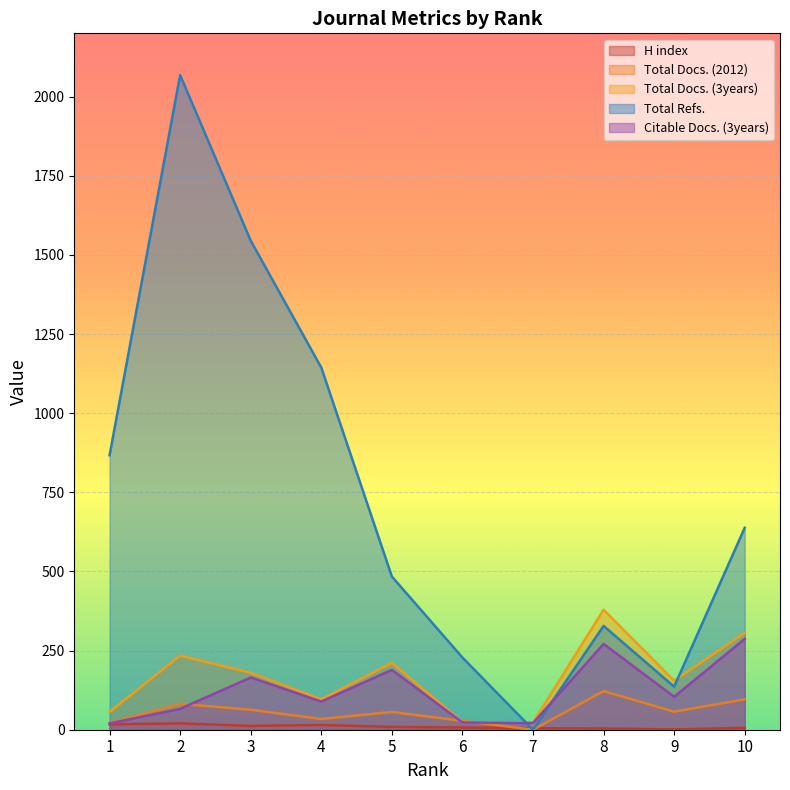

Which series changed the most between 3 and 8?

Total Refs.